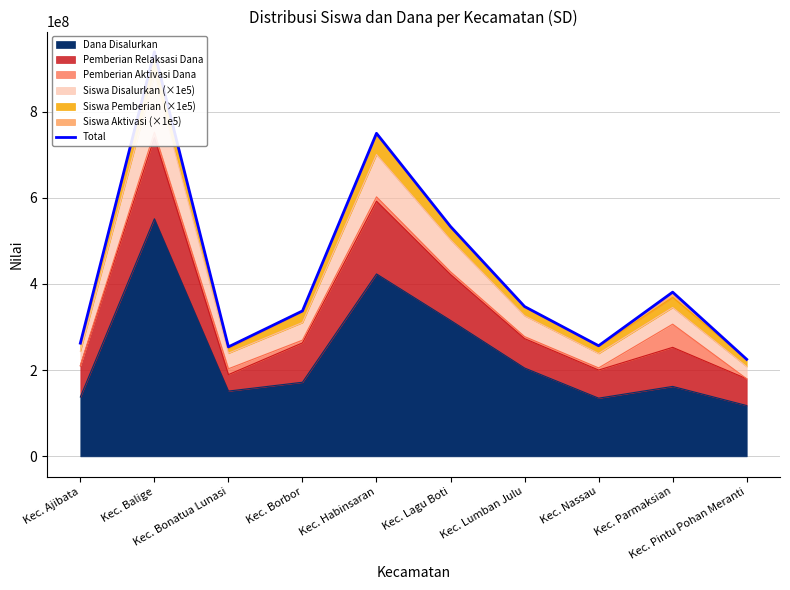

Where does the data first go above 347575000?

Kec. Balige